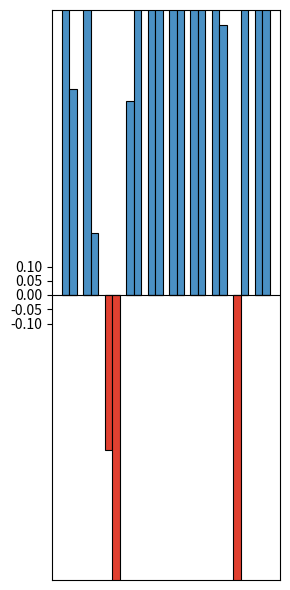

What is the value of the Free cash flows bar at the 7th from the left?

217.6